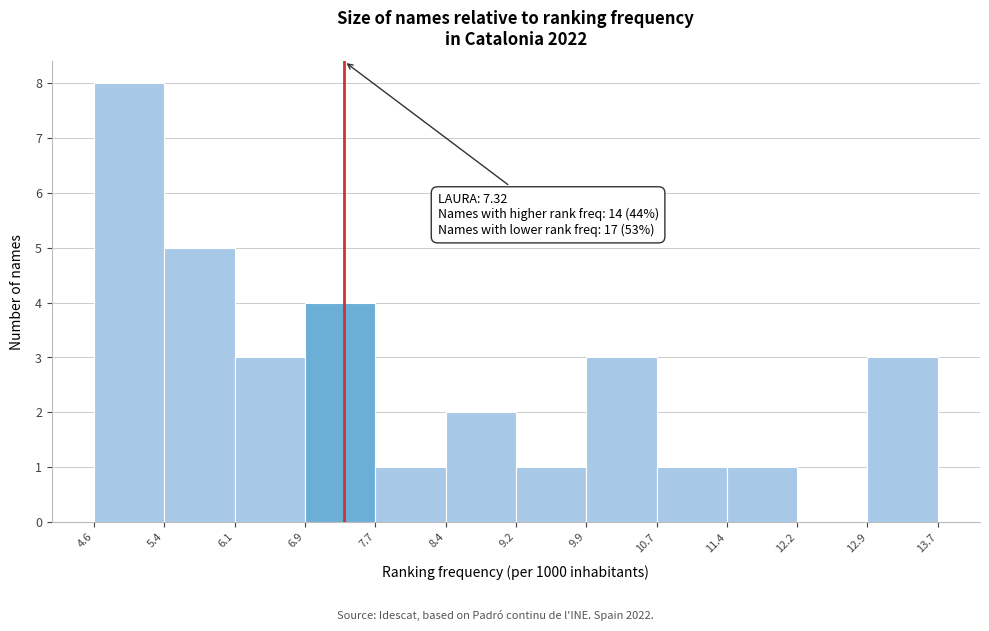

Over which range of the x-axis is the bar tallest?

4.6 to 5.4